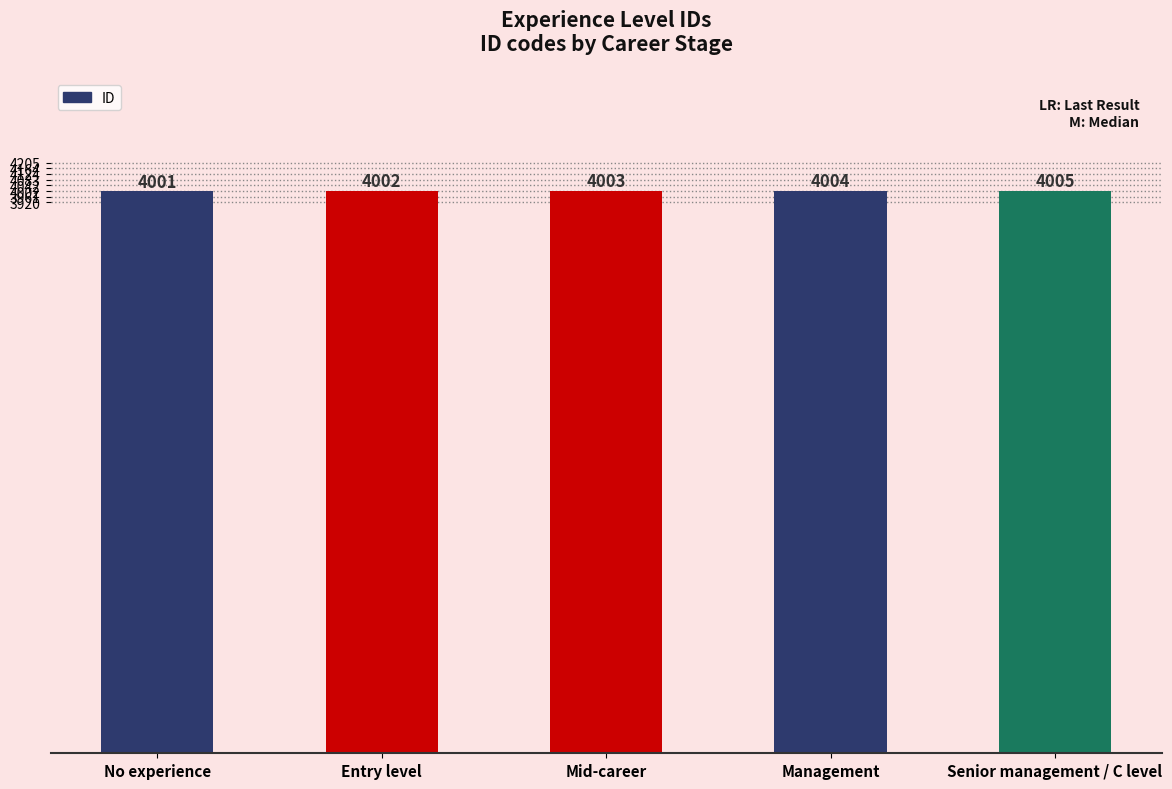

What is the ratio of the value at No experience to the value at Entry level?

1.0